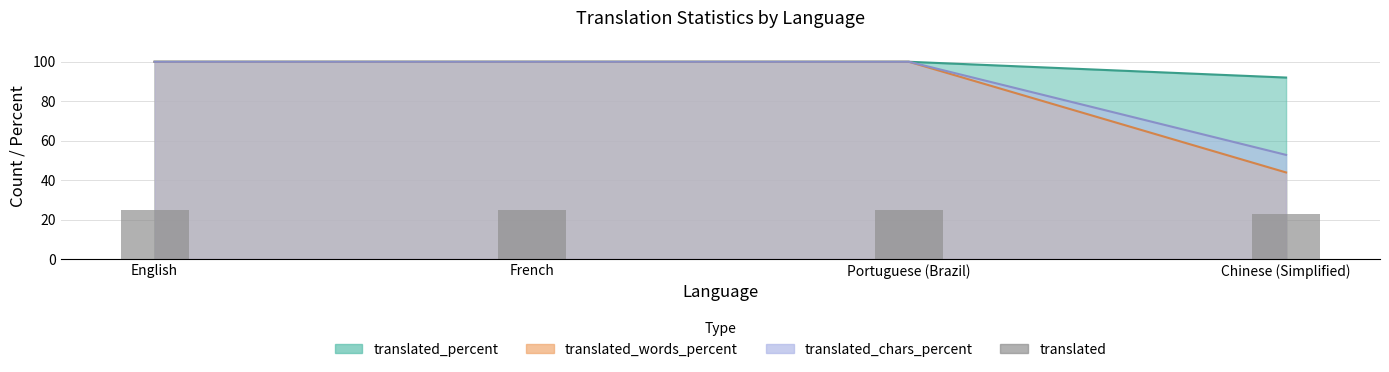

What is the label of the 2nd bar from the right?

Portuguese (Brazil)